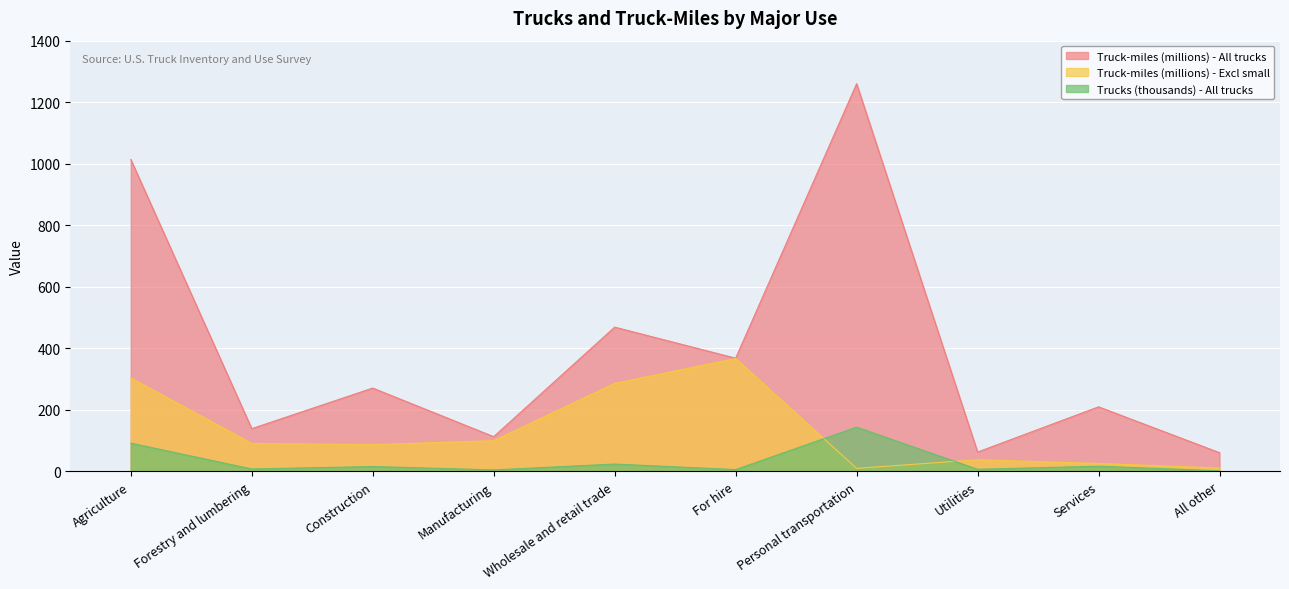

At which label does Truck-miles (millions) - All trucks reach its peak?

Personal transportation